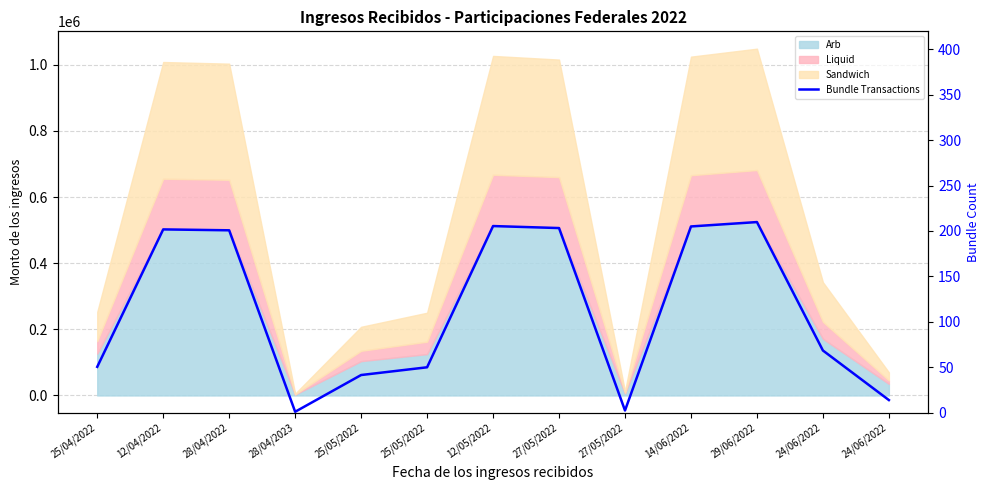

What is the sum of the values at 27/05/2022 and 29/06/2022?

413.0